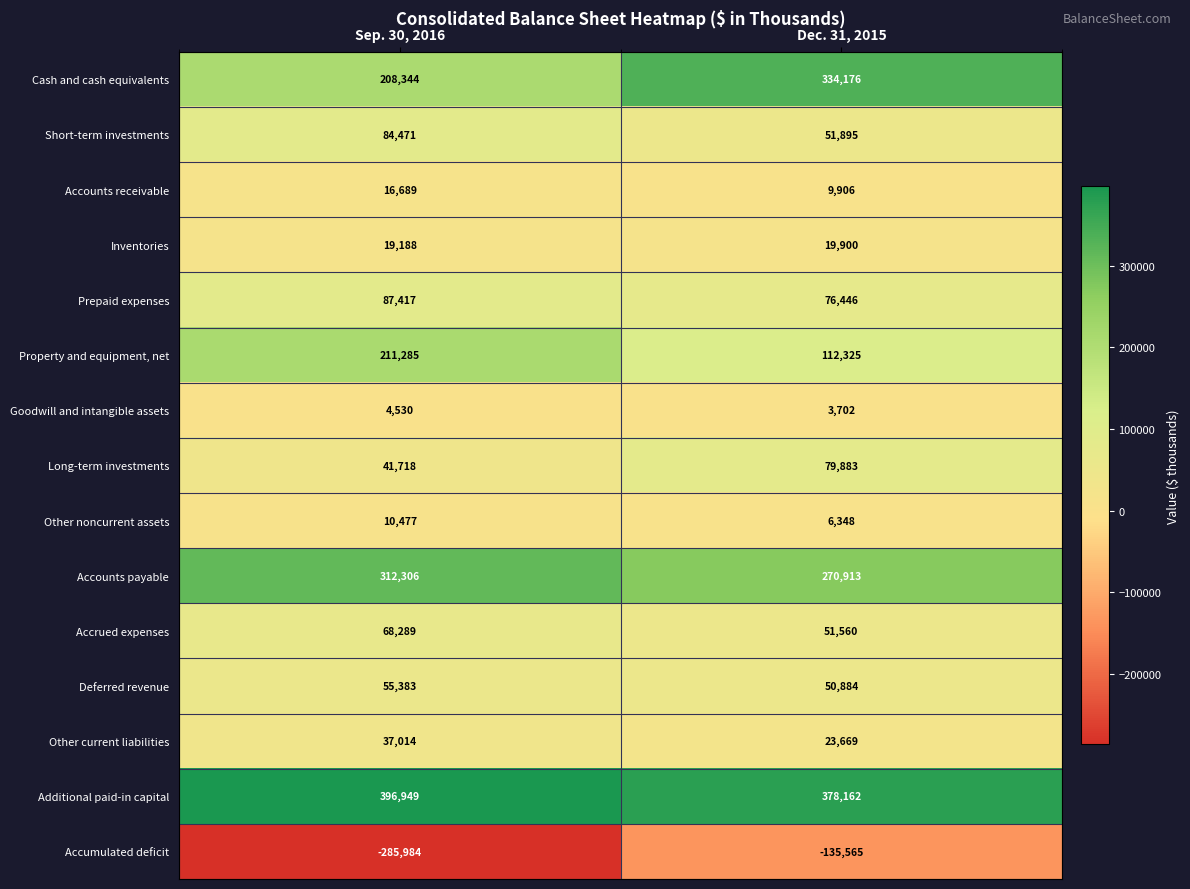

Rank the series at Dec. 31, 2015 from lowest to highest value.

Accumulated deficit, Goodwill and intangible assets, Other noncurrent assets, Accounts receivable, Inventories, Other current liabilities, Deferred revenue, Accrued expenses, Short-term investments, Prepaid expenses, Long-term investments, Property and equipment, net, Accounts payable, Cash and cash equivalents, Additional paid-in capital